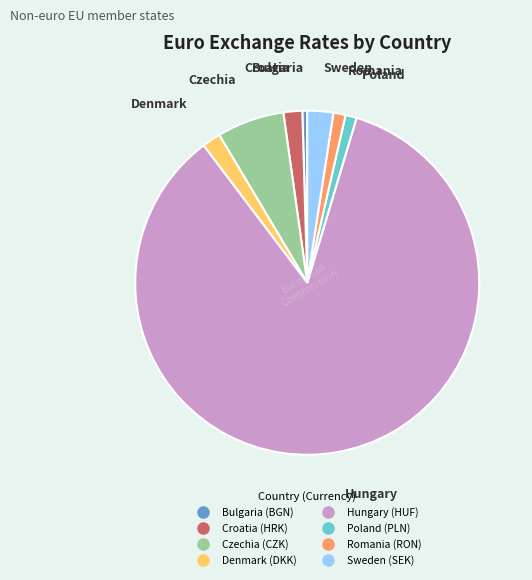

Which slice is the smallest?

Bulgaria (BGN)